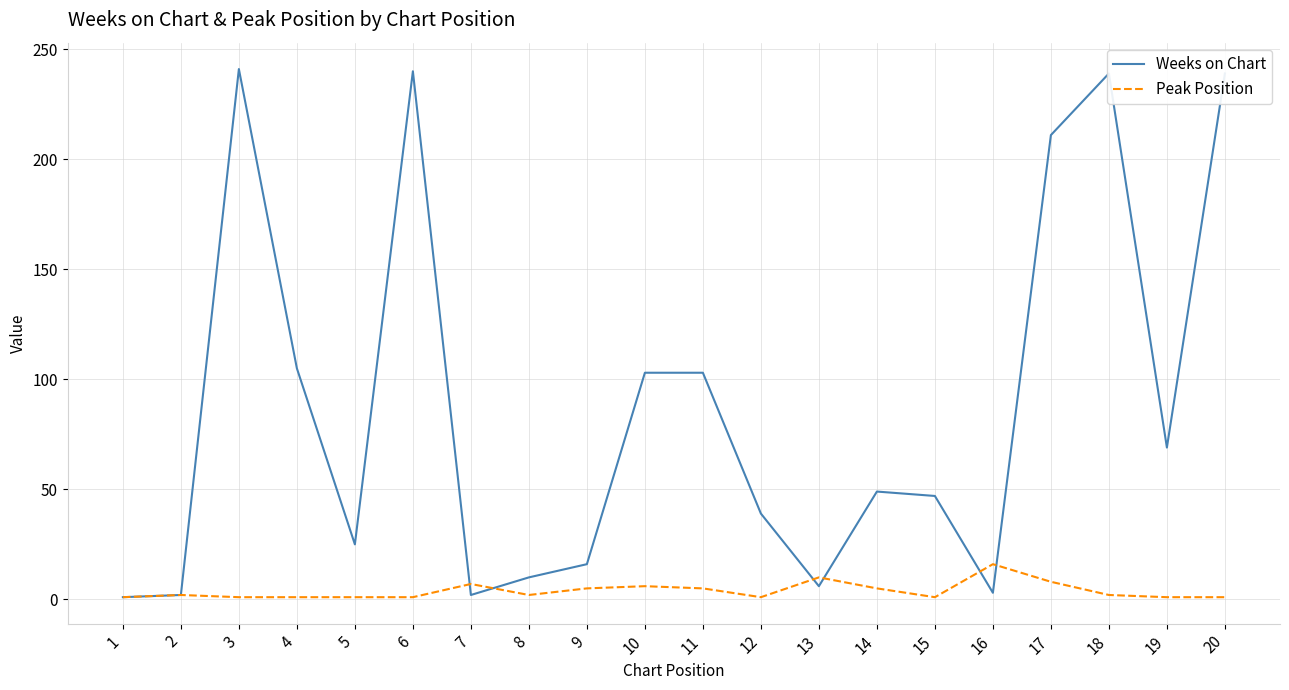

At 12, list the series in order from smallest to largest.

Peak Position, Weeks on Chart